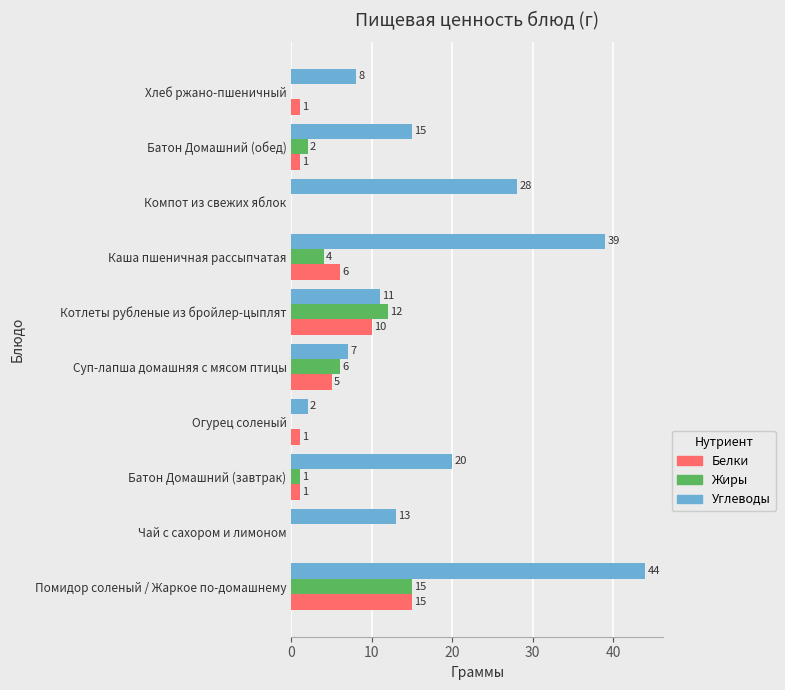

Between Батон Домашний (завтрак) and Каша пшеничная рассыпчатая, which series saw the biggest shift?

Углеводы